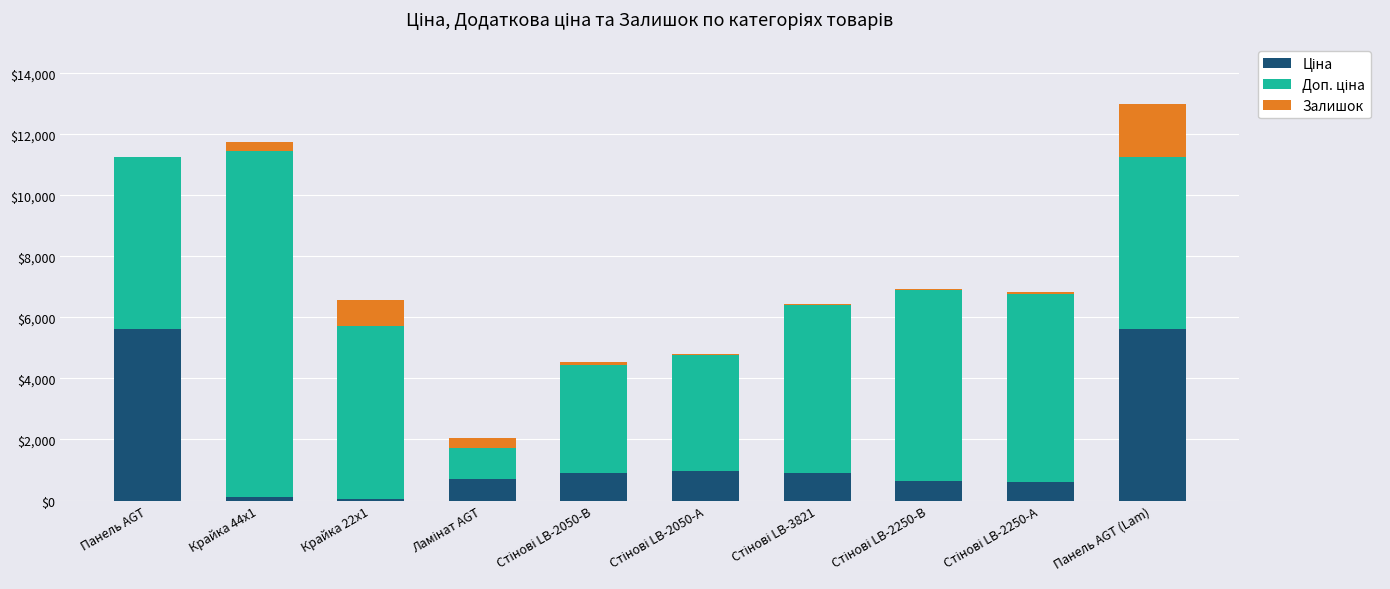

At how many categories does at least one series exceed 3696?

8